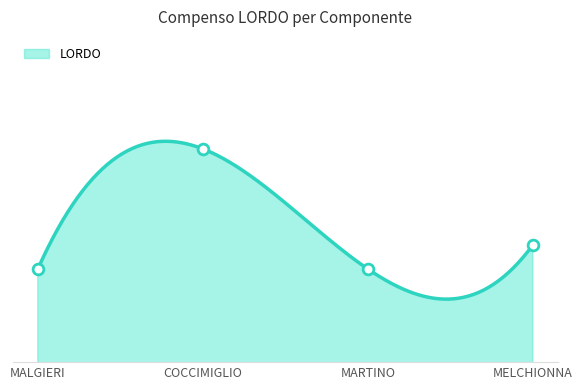

Which has a higher value, MELCHIONNA or MARTINO?

MELCHIONNA